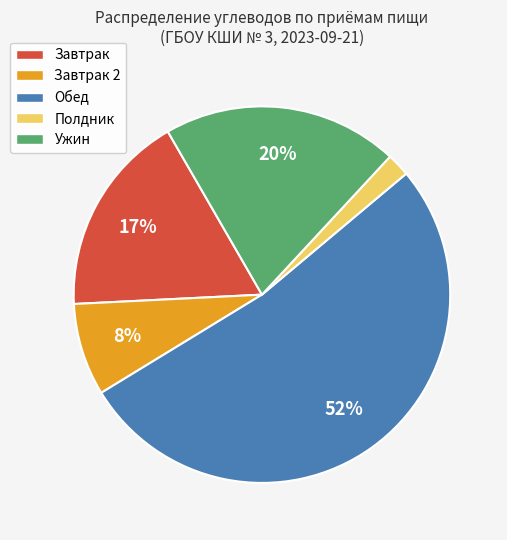

The Завтрак slice represents 17% of the pie. True or false?

True